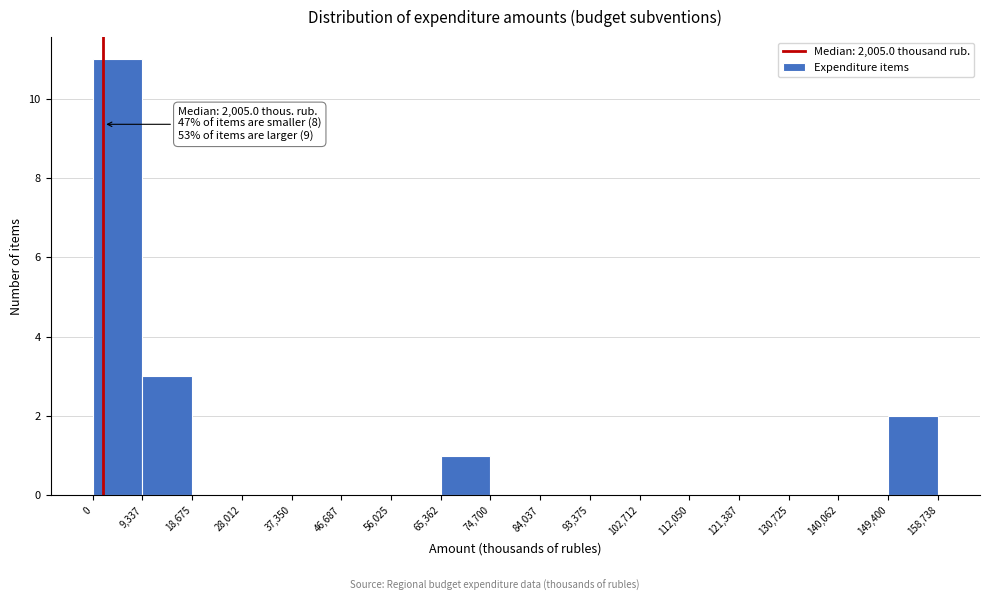

Which range on the x-axis has the tallest bar?

0 to 9,337